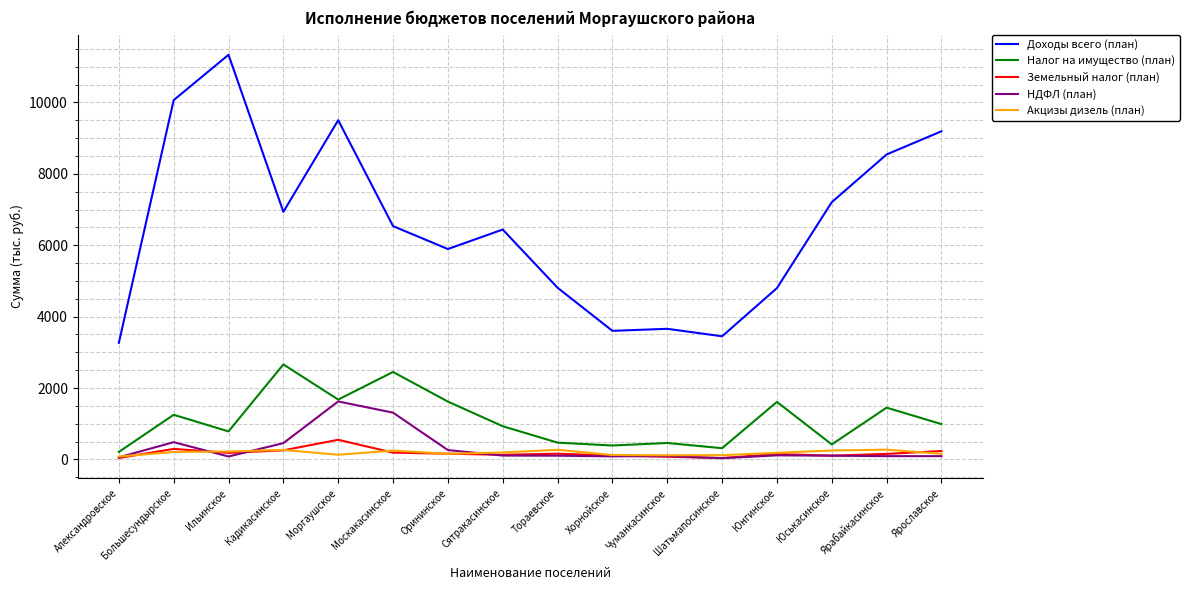

What is the highest value of the Земельный налог (план) series?

550.0